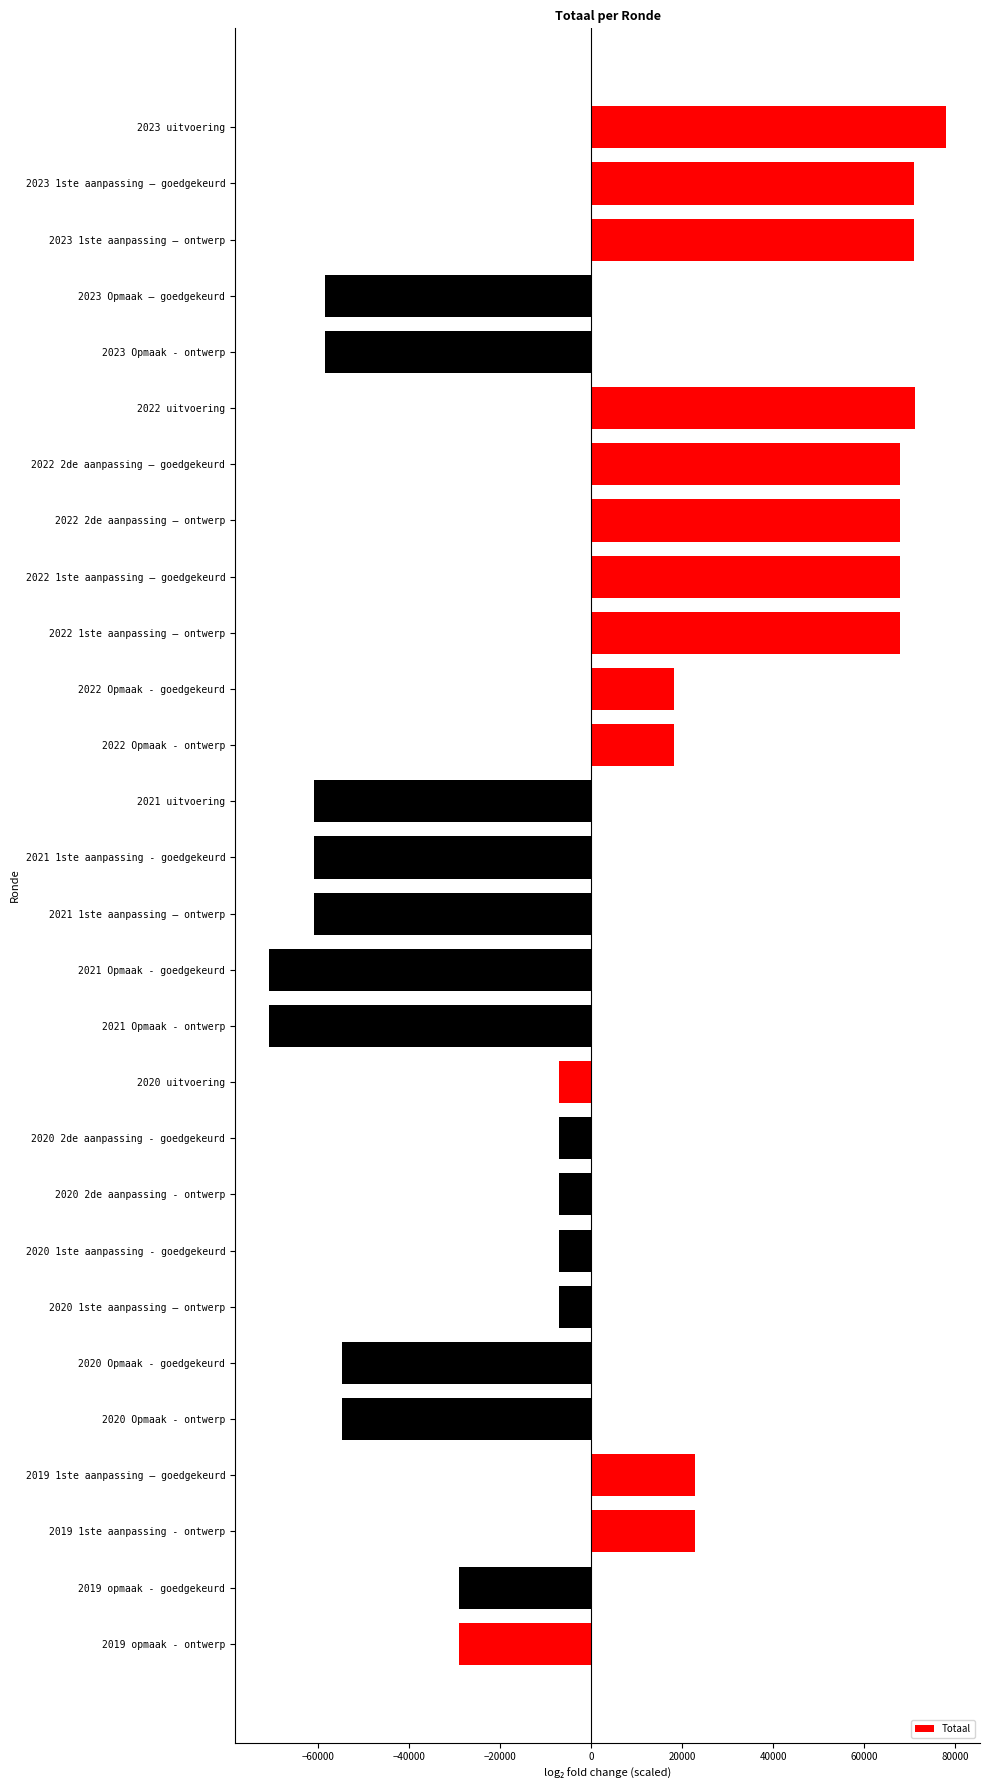

What is the difference between the maximum and minimum values?

148836.0